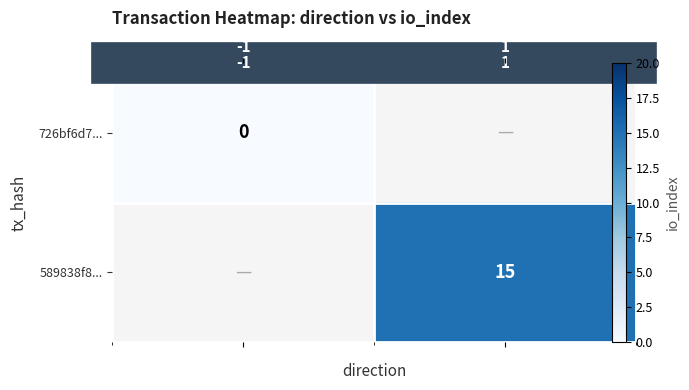

Which series has the widest spread of values?

726bf6d7...